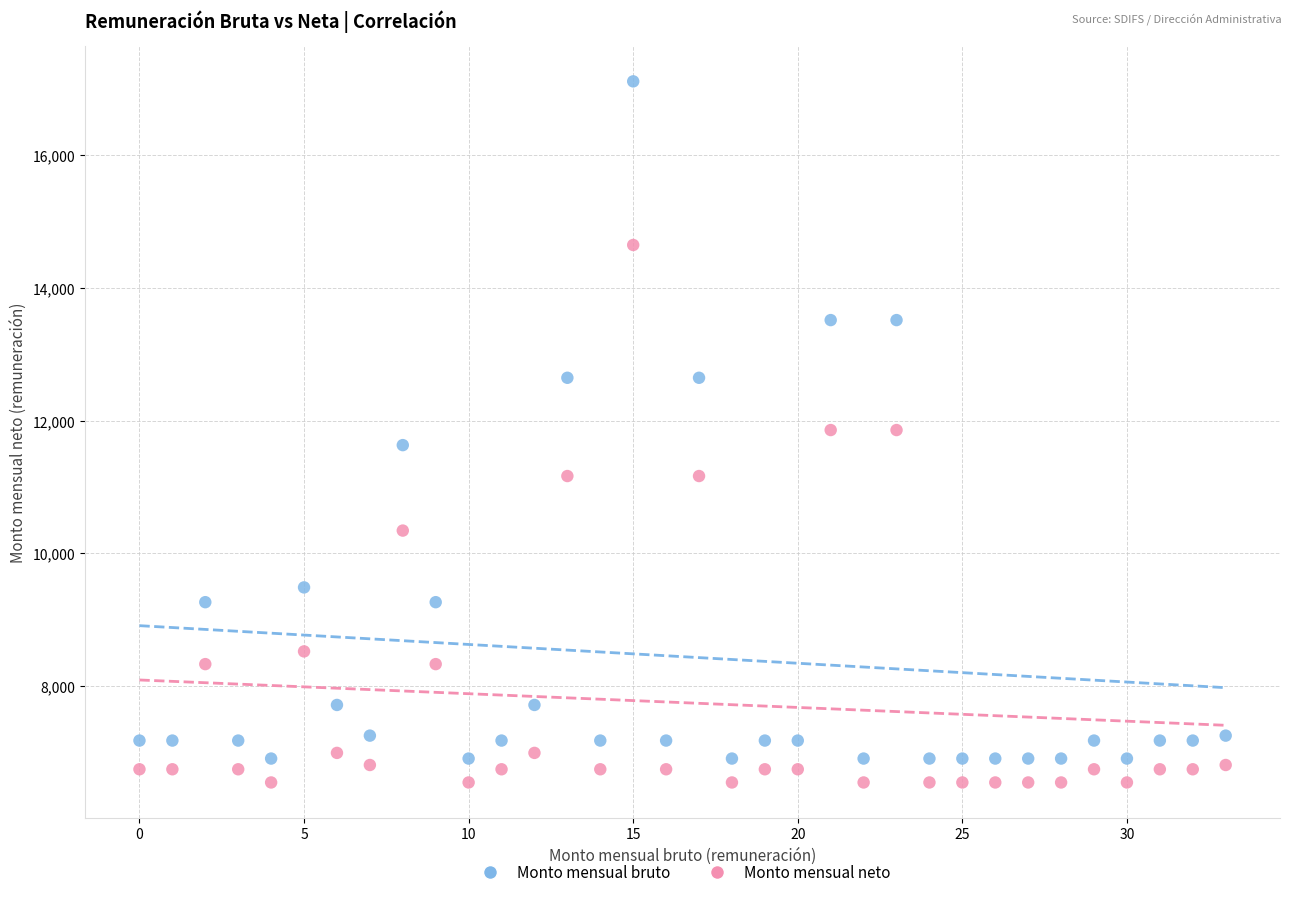

In the Monto mensual neto series, what Y value is closest to 10598?

10344.6